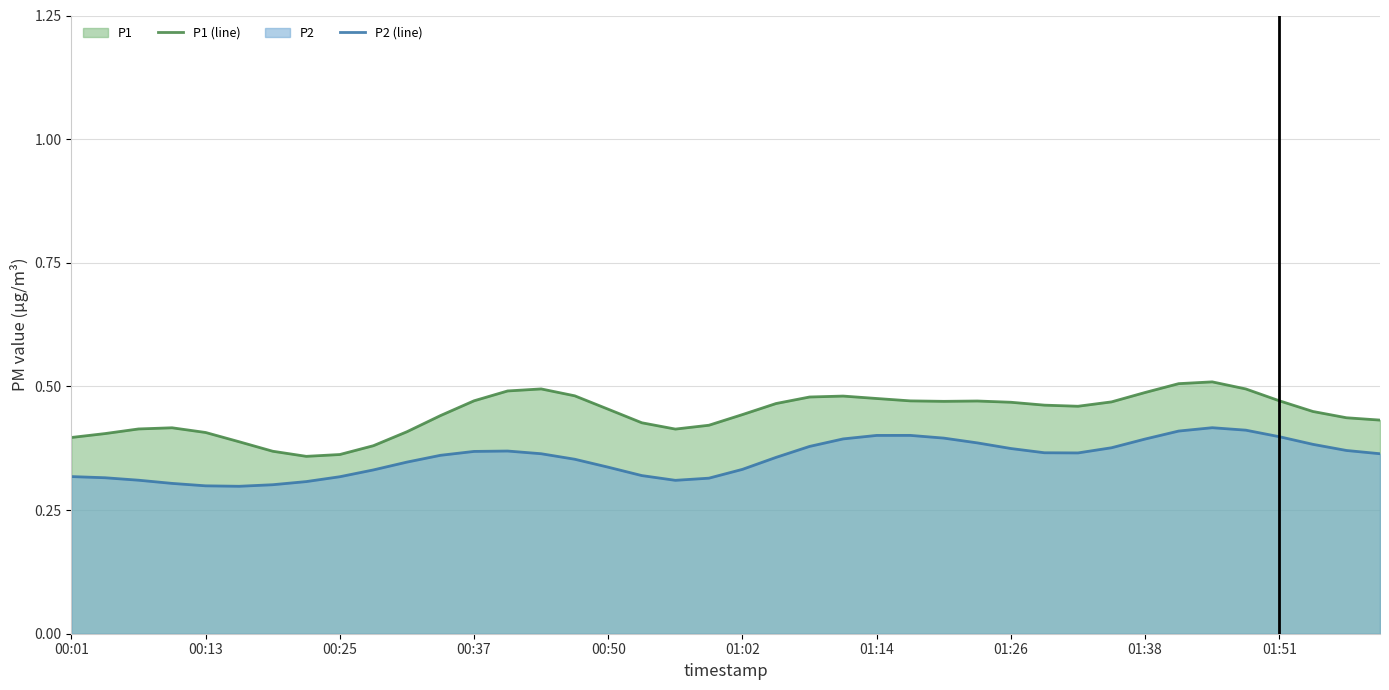

The P1 (line) series shows 0.4 at 00:01. True or false?

True